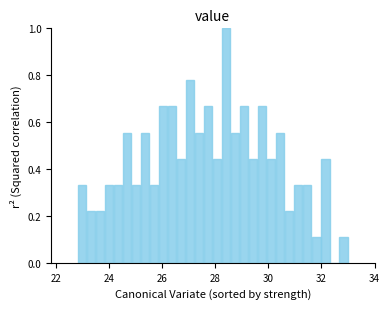

Around what value on the x-axis is the tallest bar? Give the approximate position of its centre, as read against the axis.

28.4